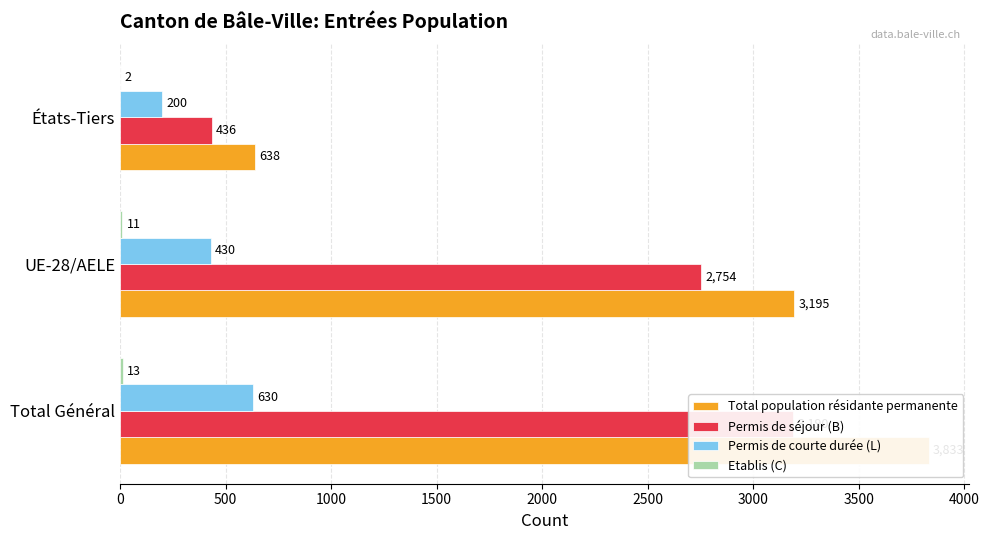

How many data points does each series have?

3